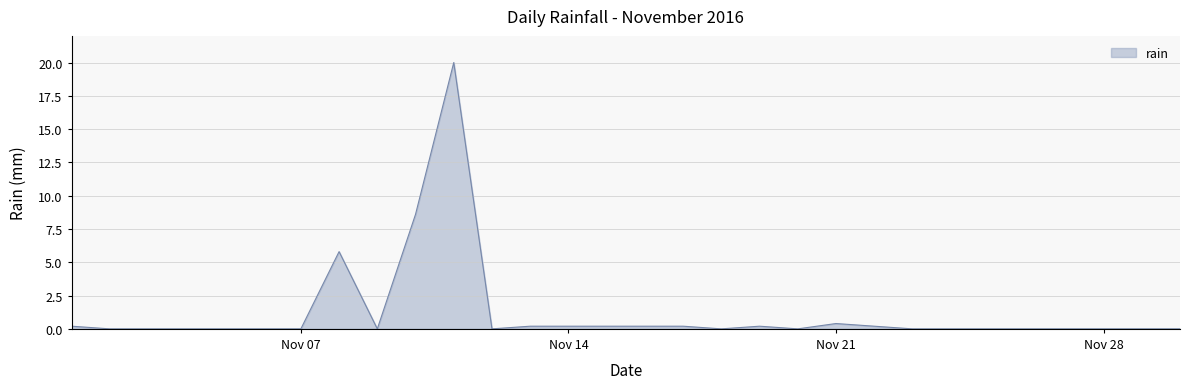

Reading left to right, extract all data points from this chart.

0.2	0.0	0.0	0.0	0.0	0.0	0.0	5.8	0.0	8.6	20.0	0.0	0.2	0.2	0.2	0.2	0.2	0.0	0.2	0.0	0.4	0.2	0.0	0.0	0.0	0.0	0.0	0.0	0.0	0.0